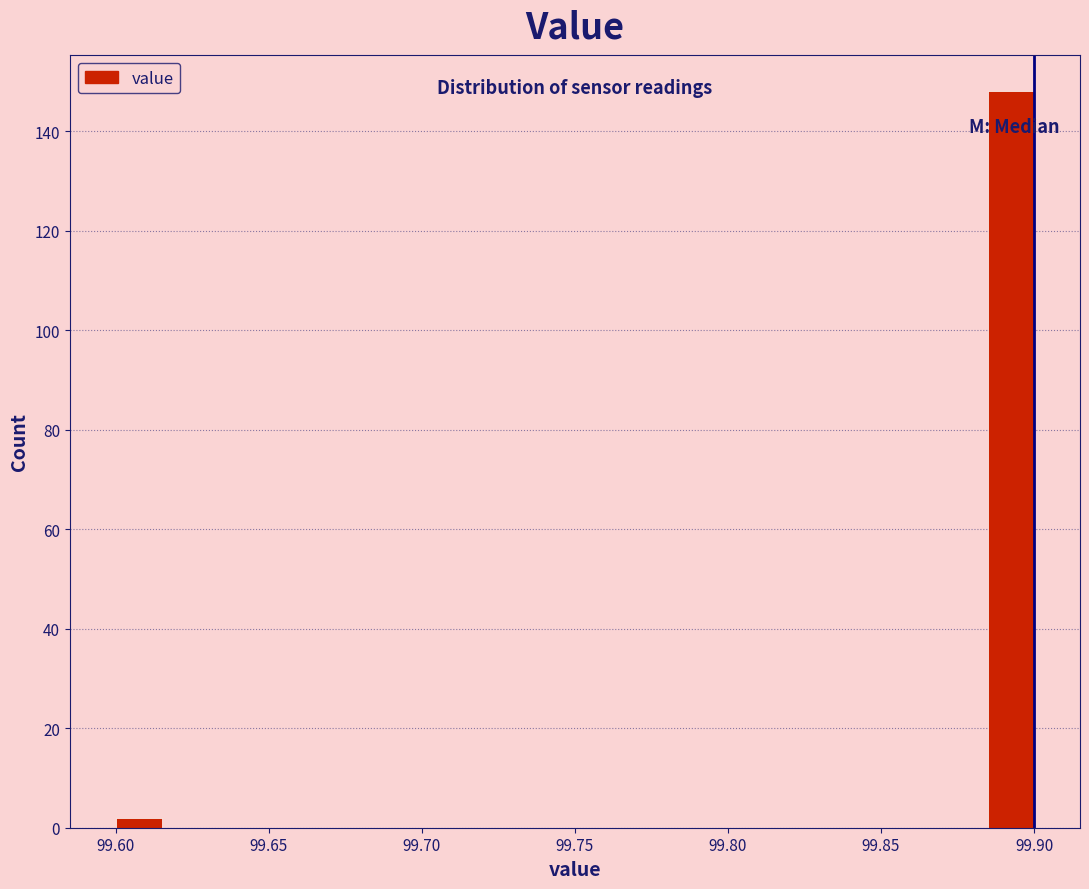

Read against the x-axis, roughly where is the centre of the tallest bar?

99.895